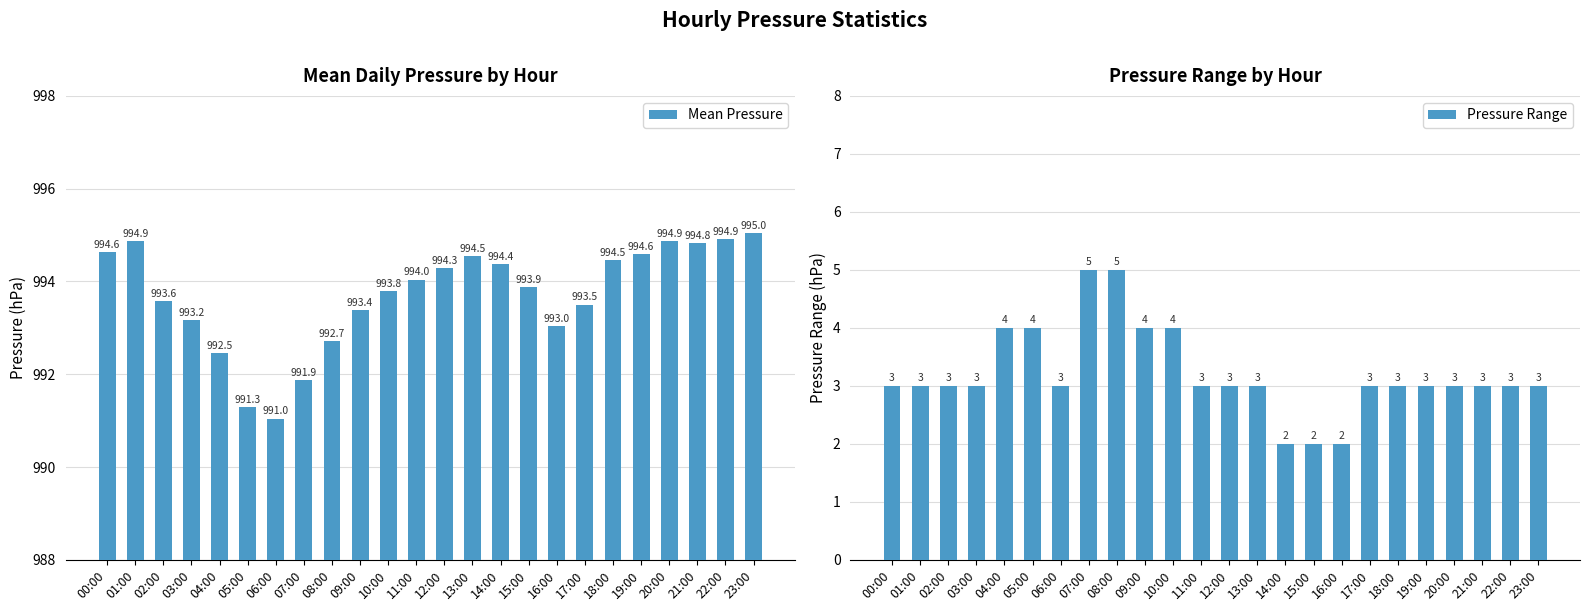

Is the value of Pressure Range at 17:00 greater than the value of Mean Pressure at 17:00?

No